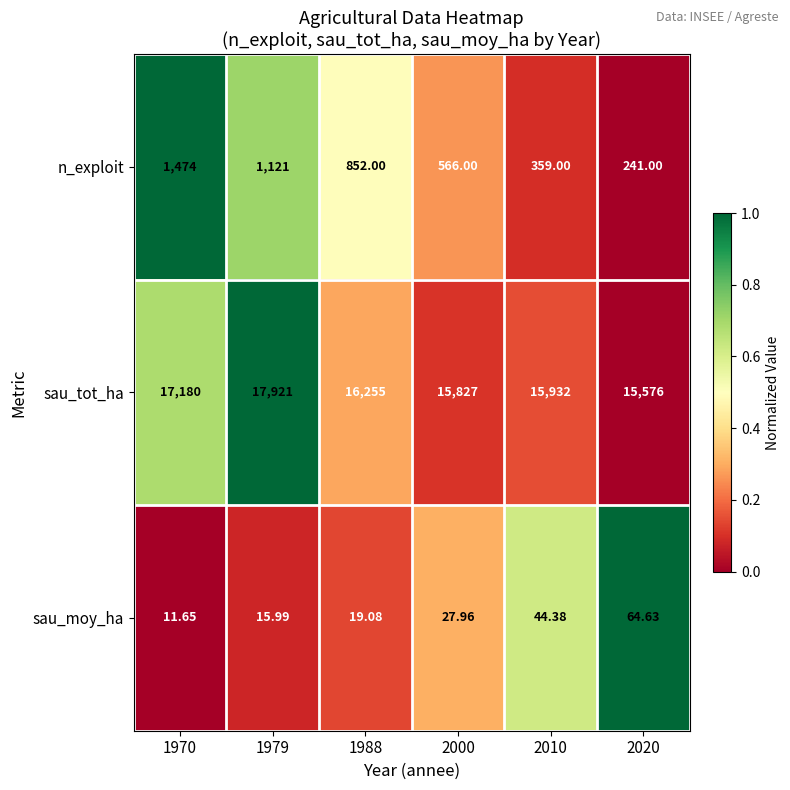

Which series has the widest spread of values?

sau_tot_ha